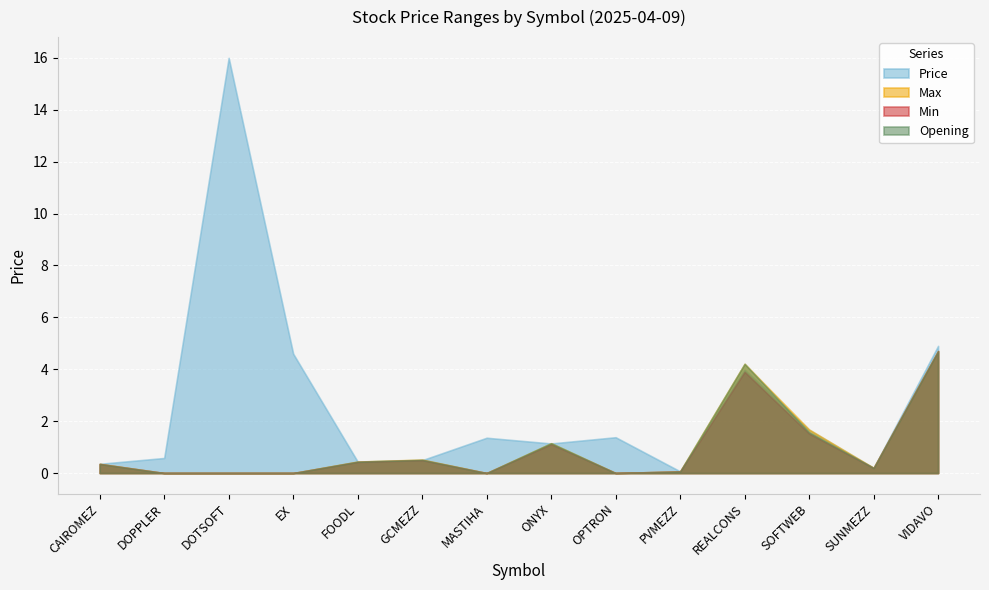

Which series has the largest range (max minus min)?

Price